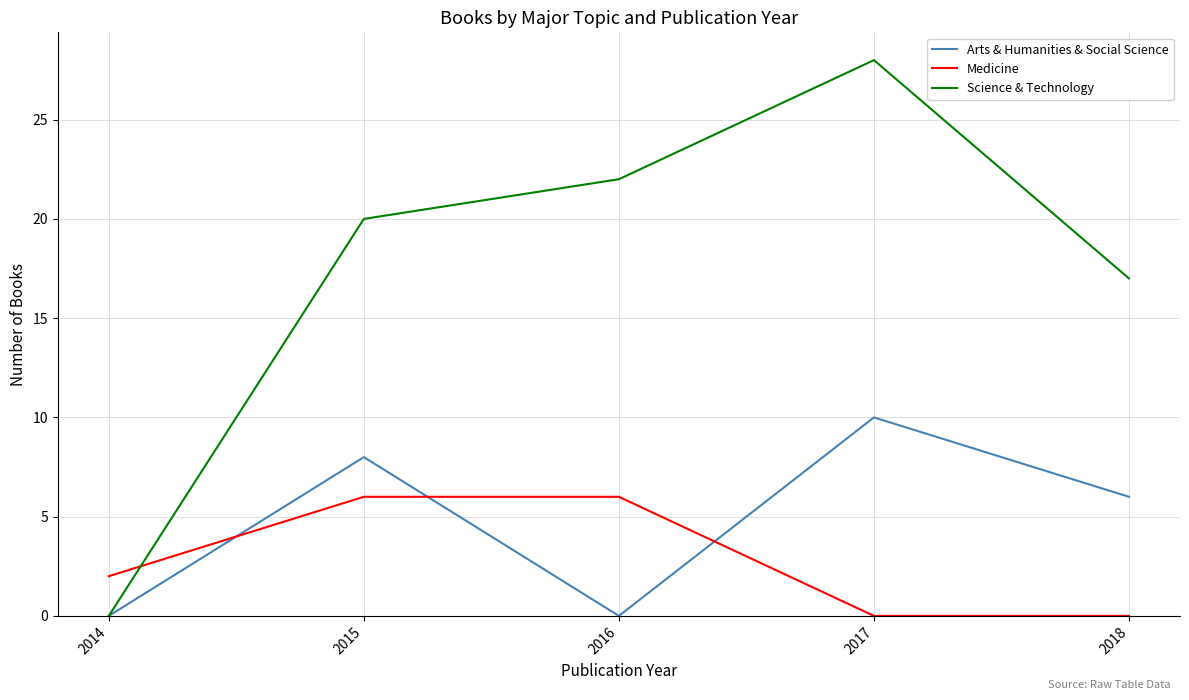

True or false: Arts & Humanities & Social Science and Medicine intersect in this chart.

True